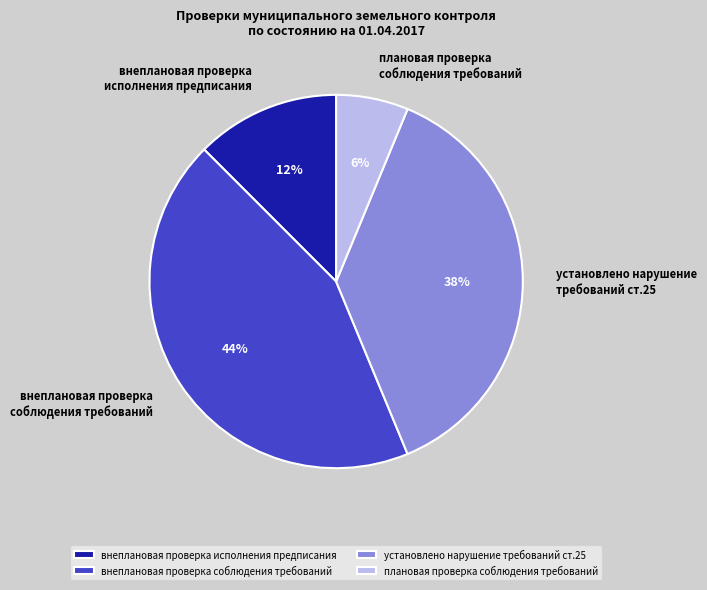

Which slice is the smallest?

плановая проверка соблюдения требований